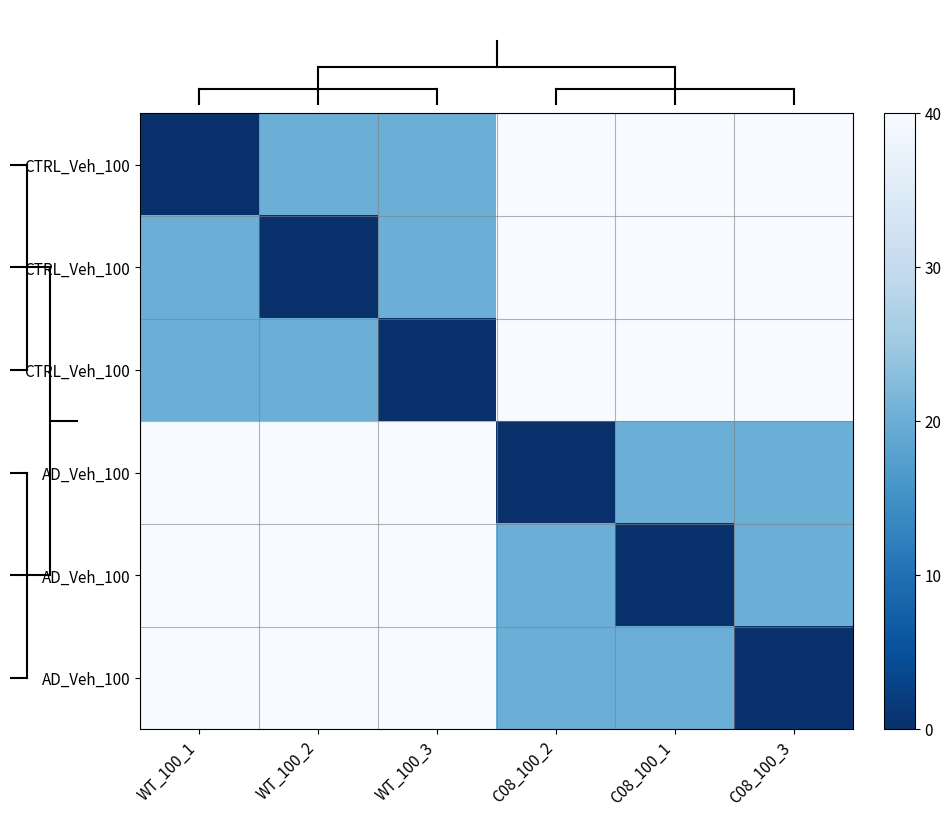

What is the total value across all series at C08_100_2?

160